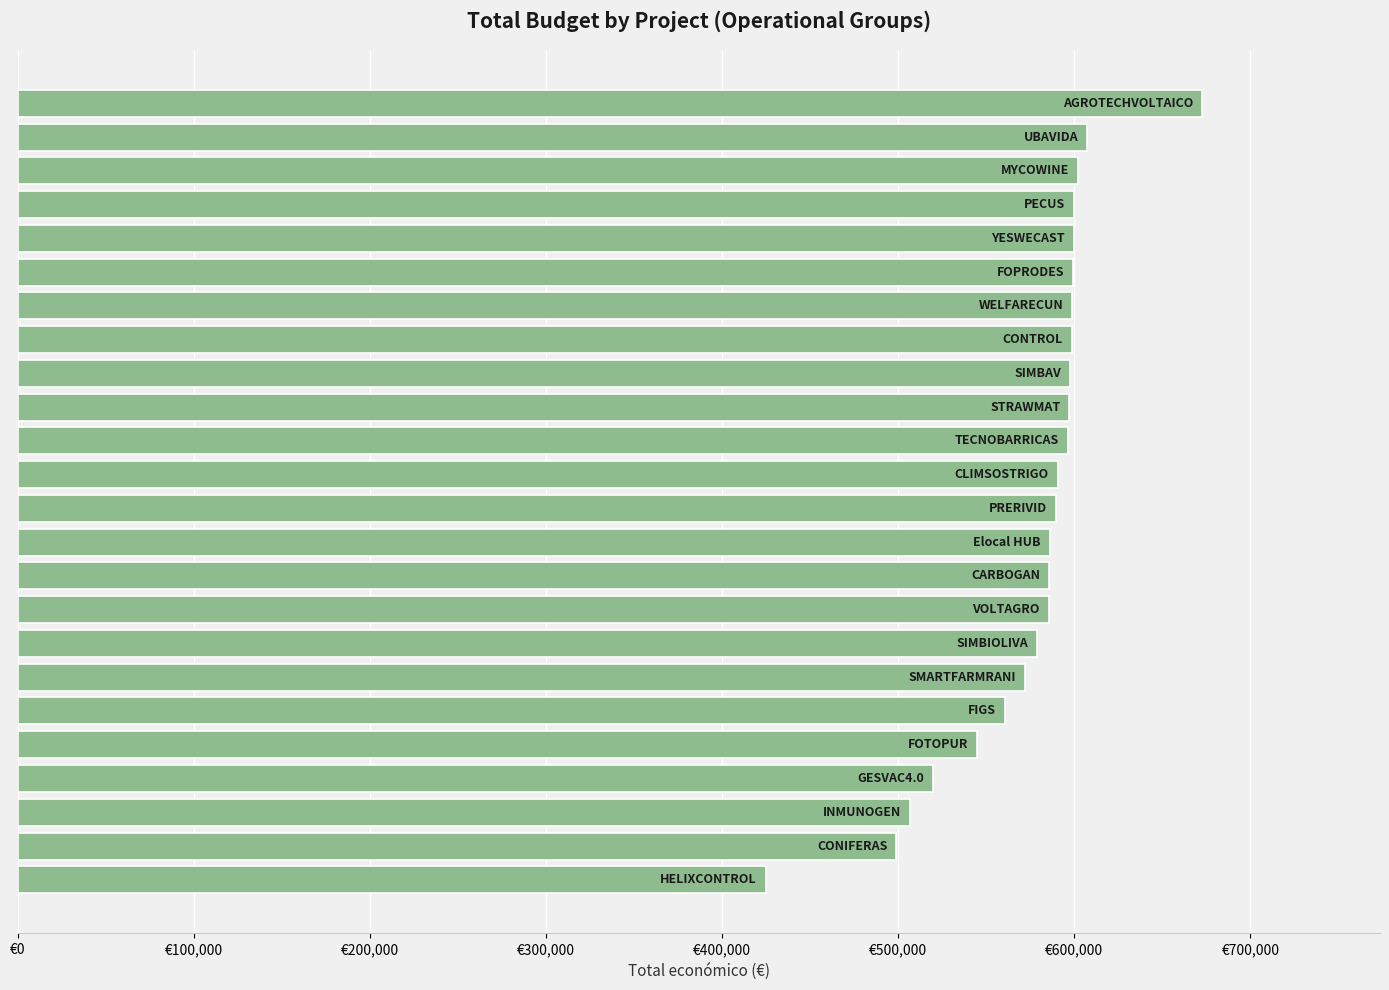

How many data points are less than 590712?

12